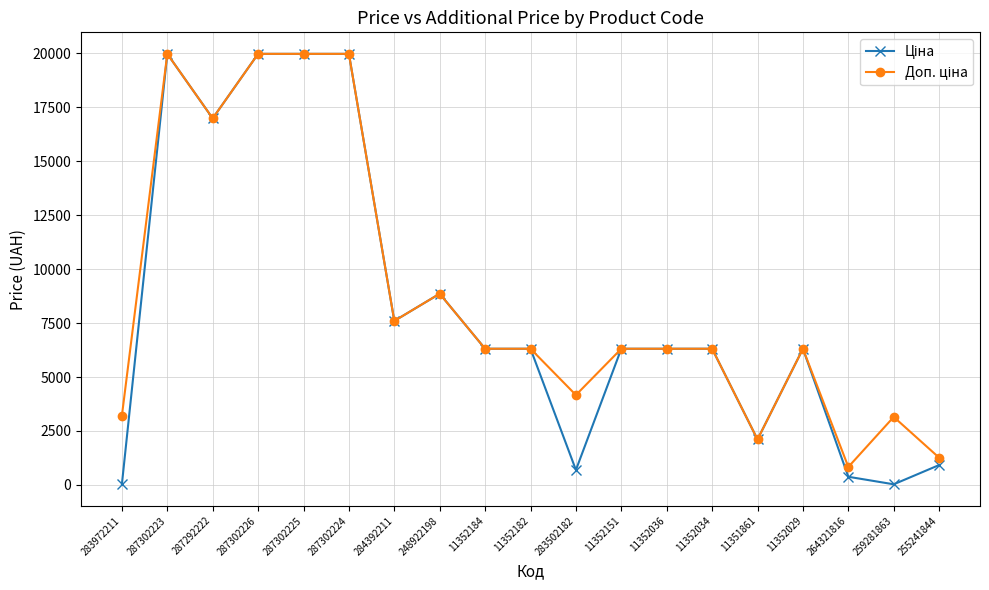

What is the difference between the highest and lowest values at 283502182?

3471.3